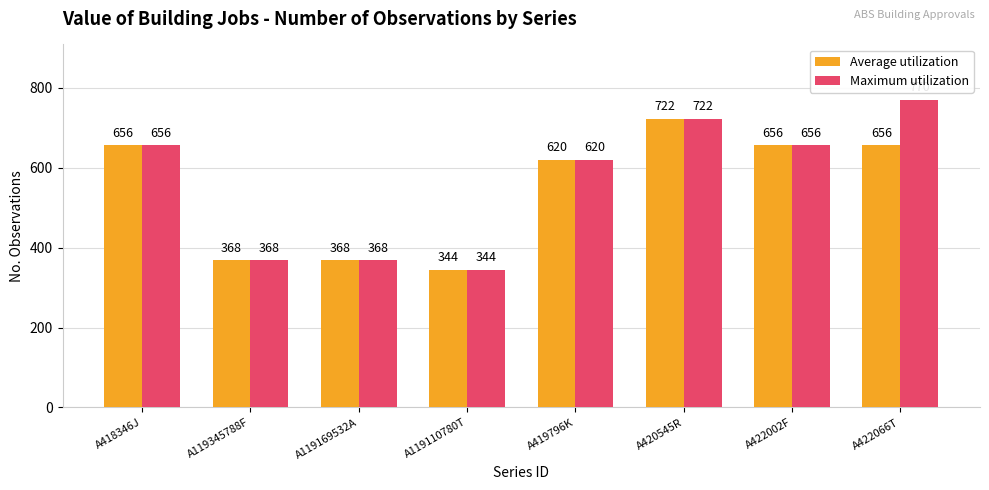

Where is Average utilization nearest to the value 533?

A419796K